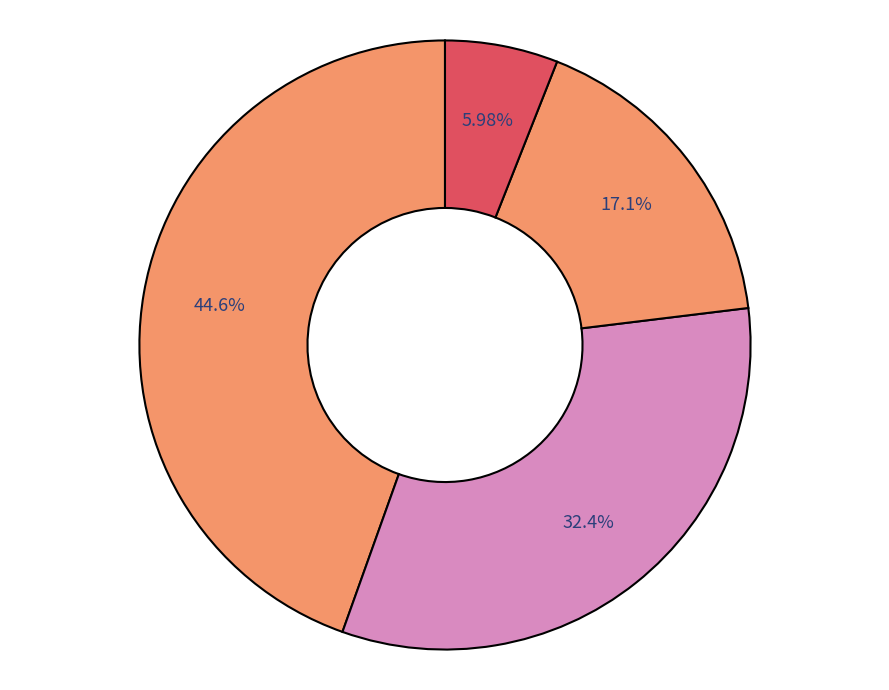

Count the number of slices in the pie.

4